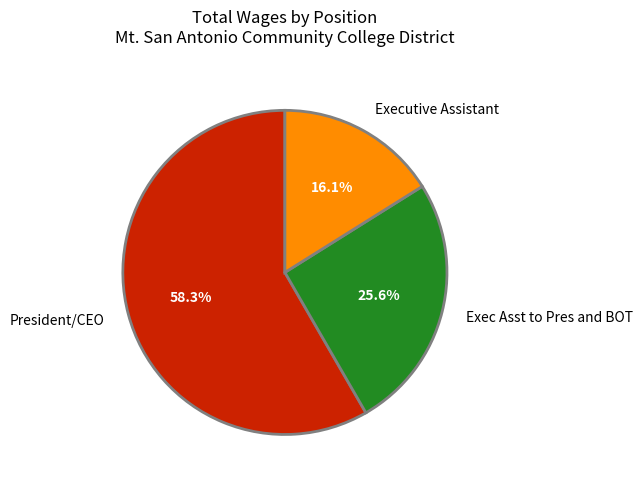

Combined, do Executive Assistant and President/CEO account for over 50%?

Yes